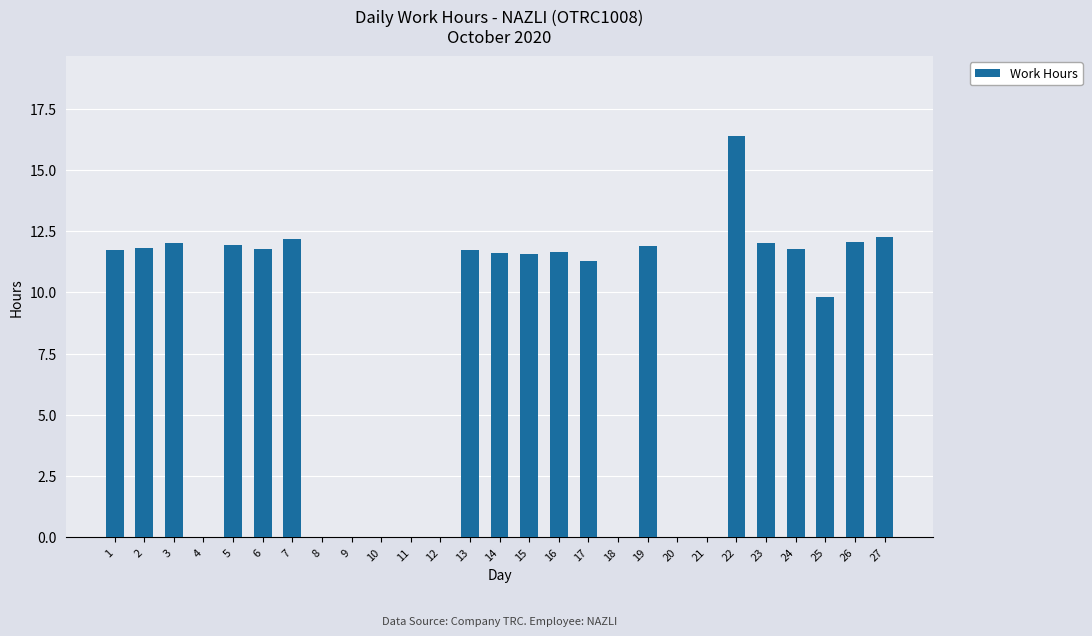

What is the sum of the values at 24 and 10?

11.8